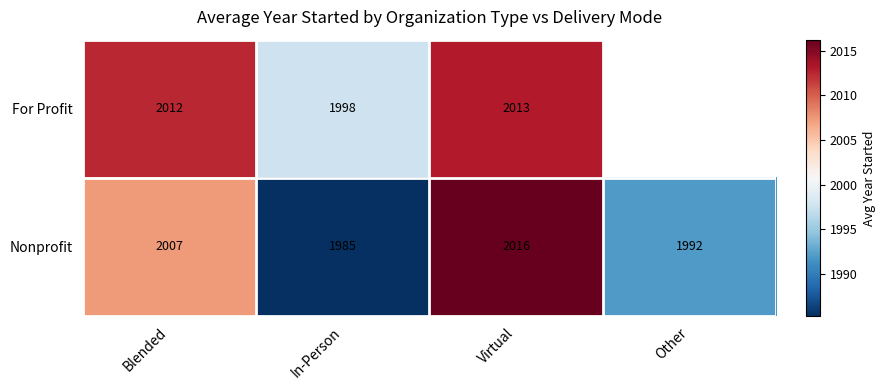

Rank the series at Virtual from highest to lowest value.

Nonprofit, For Profit